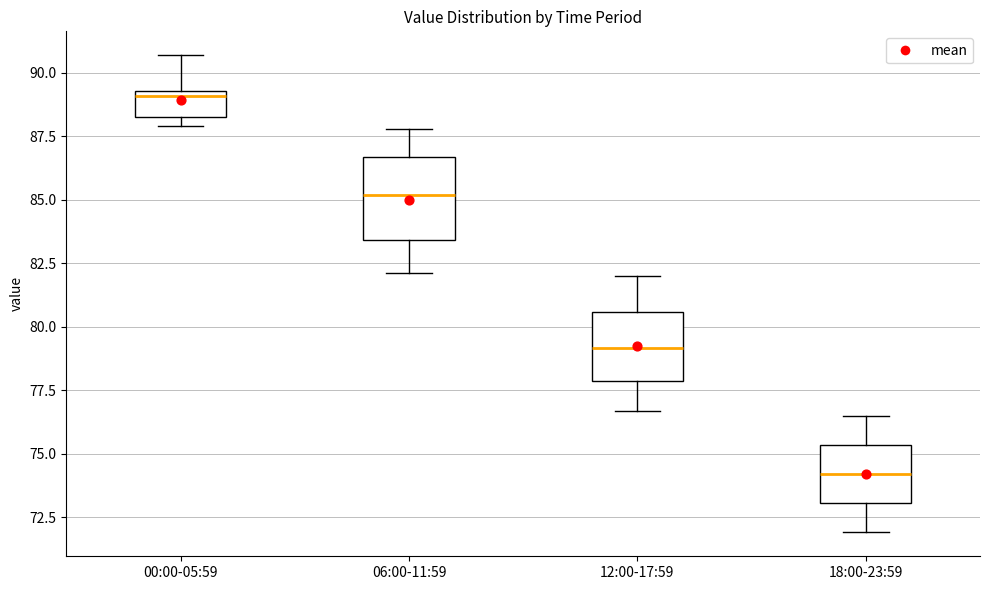

Which box is the tallest, from its lower edge to its upper edge?

06:00-11:59